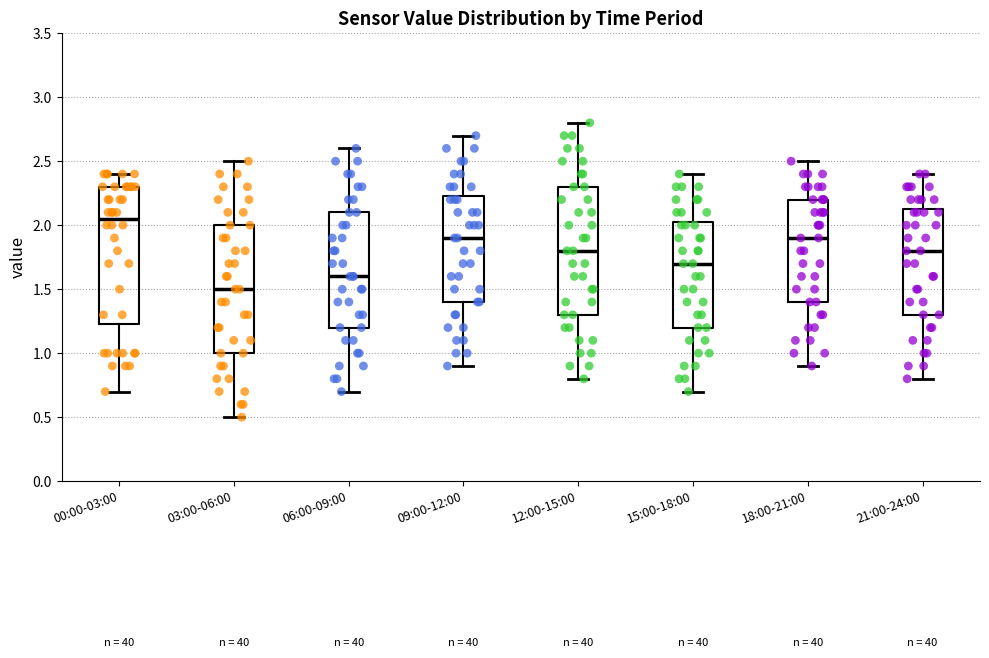

Reading left to right, transcribe this box plot: for each box, give where its median line is, the range the box spans, and where its two whiskers end, as read against the y-axis. The values are not printed on the chart, so give them approximately, as read against the axis.

00:00-03:00: median 2.05, box 1.25 to 2.30, whiskers 0.70 to 2.40
03:00-06:00: median 1.50, box 1.00 to 2.00, whiskers 0.50 to 2.50
06:00-09:00: median 1.60, box 1.20 to 2.10, whiskers 0.70 to 2.60
09:00-12:00: median 1.90, box 1.40 to 2.25, whiskers 0.90 to 2.70
12:00-15:00: median 1.80, box 1.30 to 2.30, whiskers 0.80 to 2.80
15:00-18:00: median 1.70, box 1.20 to 2.05, whiskers 0.70 to 2.40
18:00-21:00: median 1.90, box 1.40 to 2.20, whiskers 0.90 to 2.50
21:00-24:00: median 1.80, box 1.30 to 2.15, whiskers 0.80 to 2.40